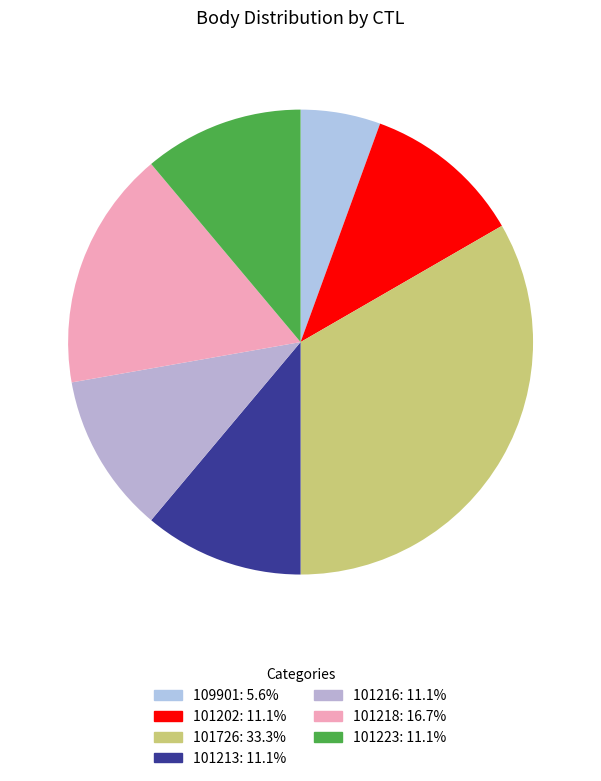

Is it true that 101202 is 4% of the pie?

False